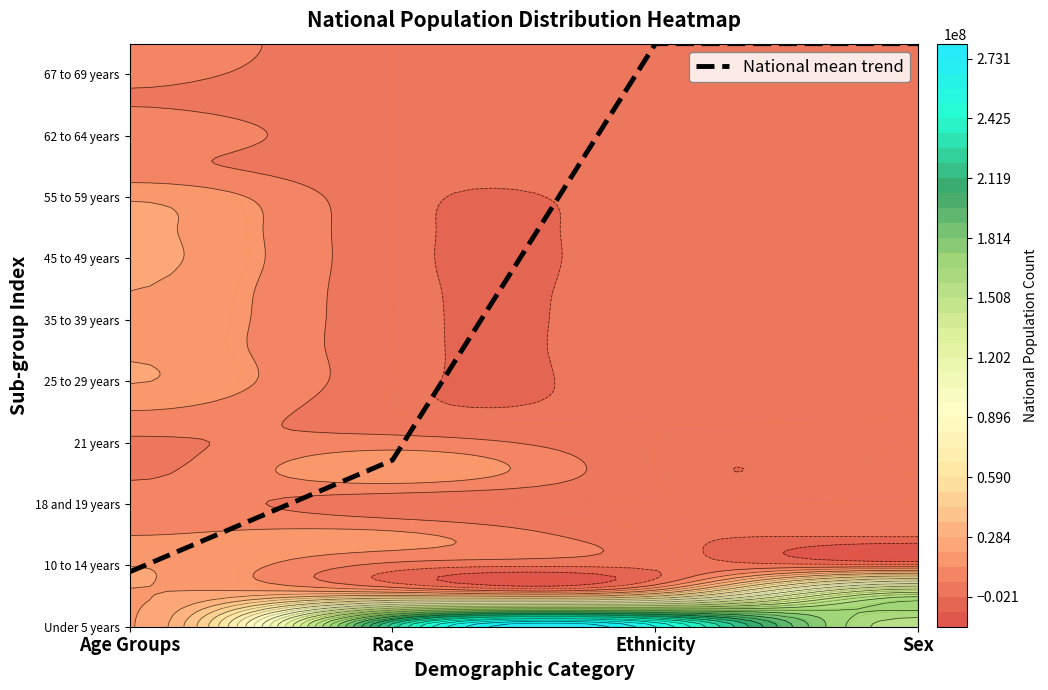

What is the difference between the second highest and minimum values?

17.2